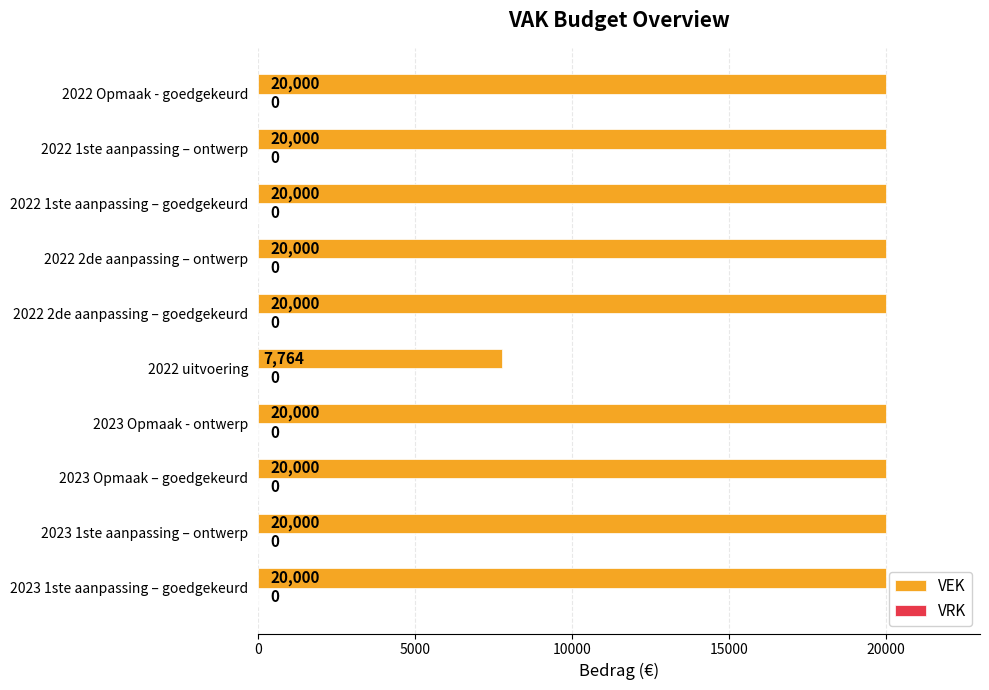

True or false: the data shows 7764 at 2022 uitvoering.

True